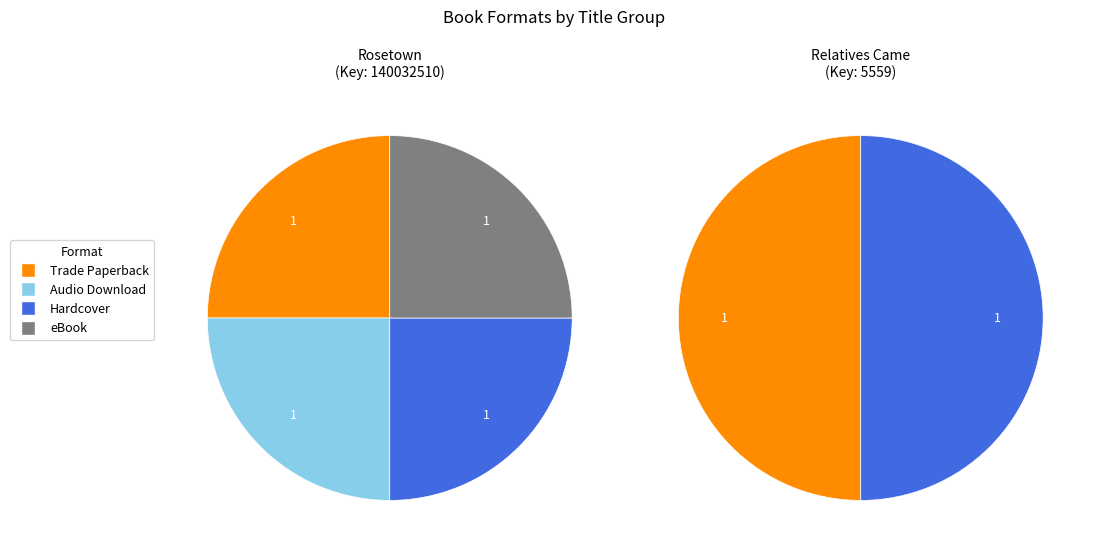

What percentage is the Hardcover slice, to the nearest percent?

33%